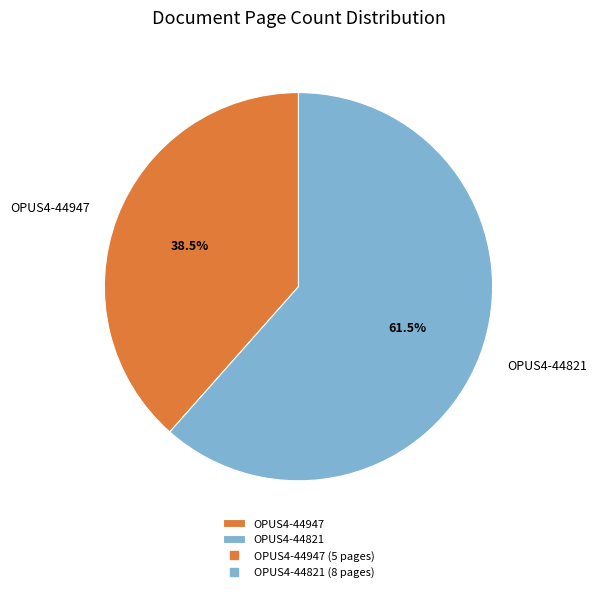

Do OPUS4-44947 and OPUS4-44821 together represent more than half of the pie?

Yes